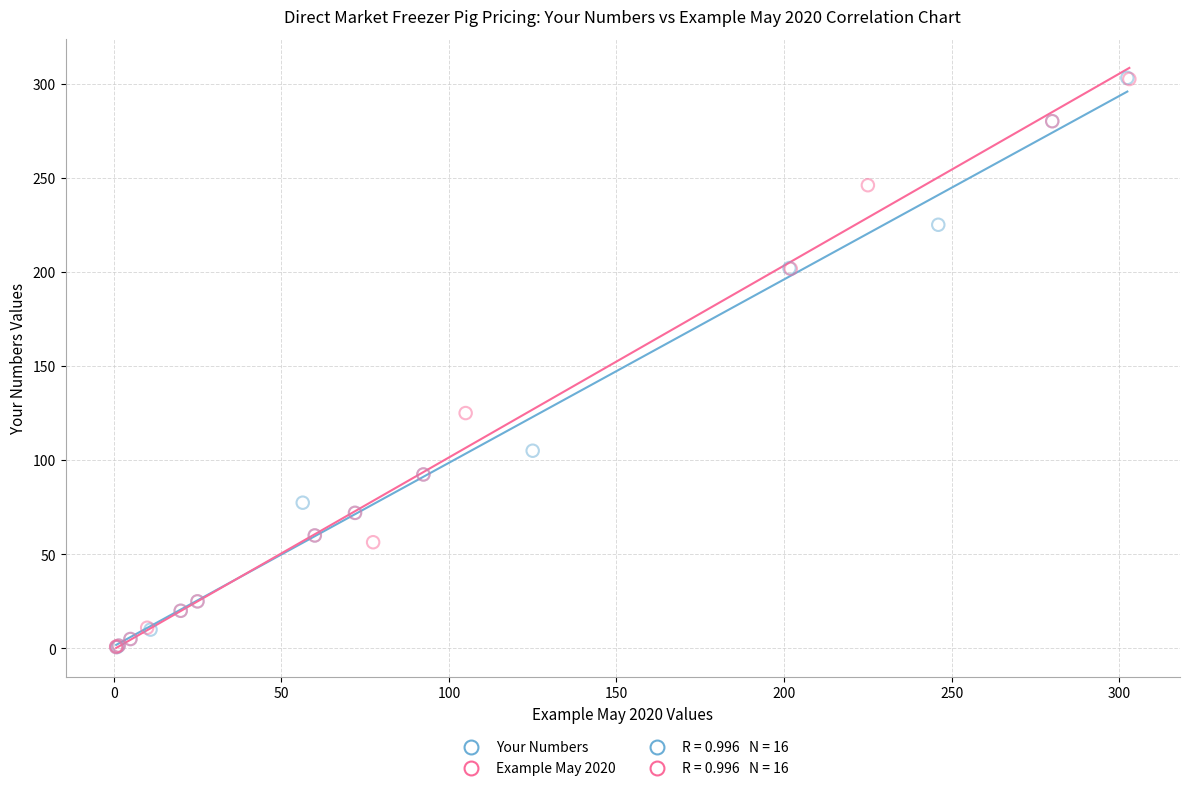

Which series has the largest Y range (max minus min)?

Your Numbers